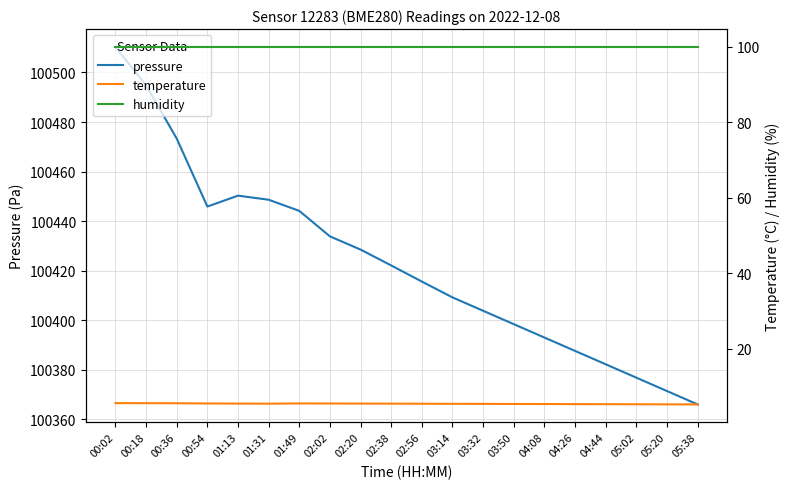

Reading left to right, transcribe all the data shown in this chart.

pressure: 100510.3	100494.8	100473.3	100445.9	100450.3	100448.6	100444.1	100433.8	100428.5	100422.1	100415.6	100409.2	100403.8	100398.4	100393.0	100387.6	100382.2	100376.8	100371.4	100366.0
temperature: 5.6	5.6	5.6	5.5	5.5	5.5	5.6	5.5	5.5	5.5	5.5	5.5	5.4	5.4	5.4	5.4	5.4	5.3	5.3	5.3
humidity: 100.0	100.0	100.0	100.0	100.0	100.0	100.0	100.0	100.0	100.0	100.0	100.0	100.0	100.0	100.0	100.0	100.0	100.0	100.0	100.0